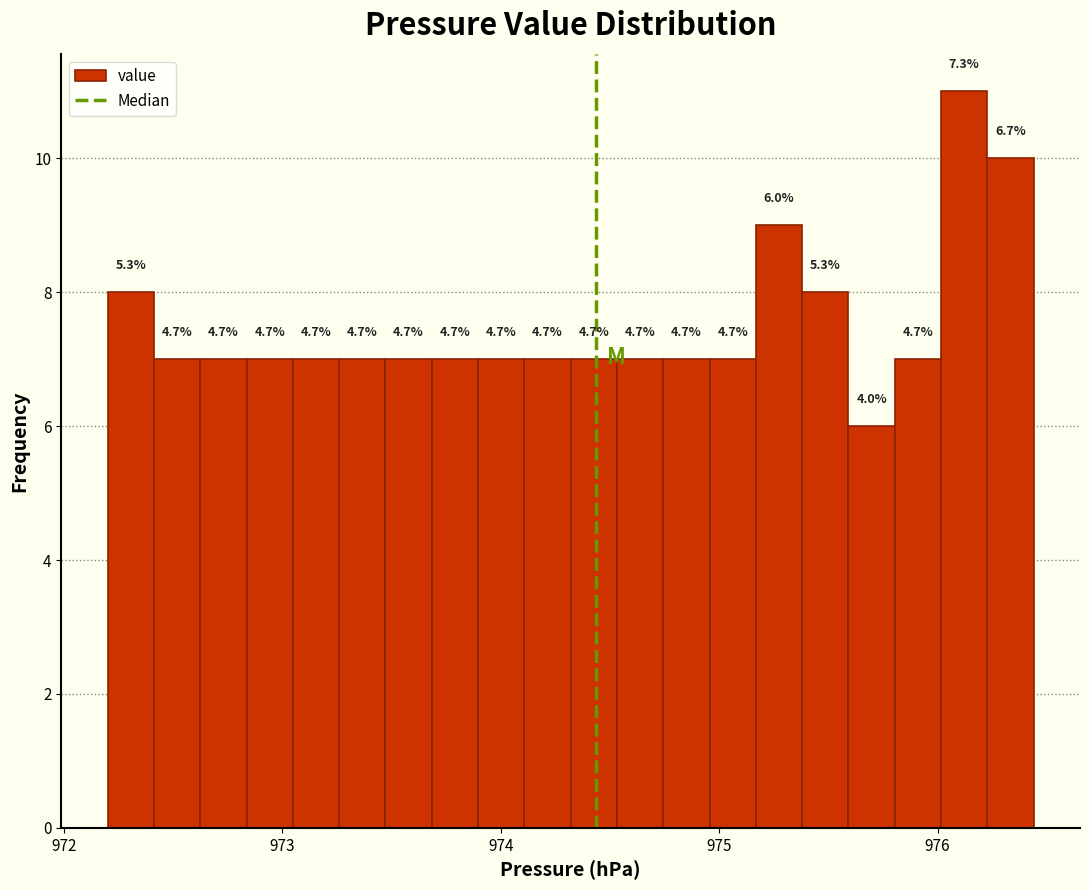

Around what value on the x-axis is the tallest bar? Give the approximate position of its centre, as read against the axis.

976.1